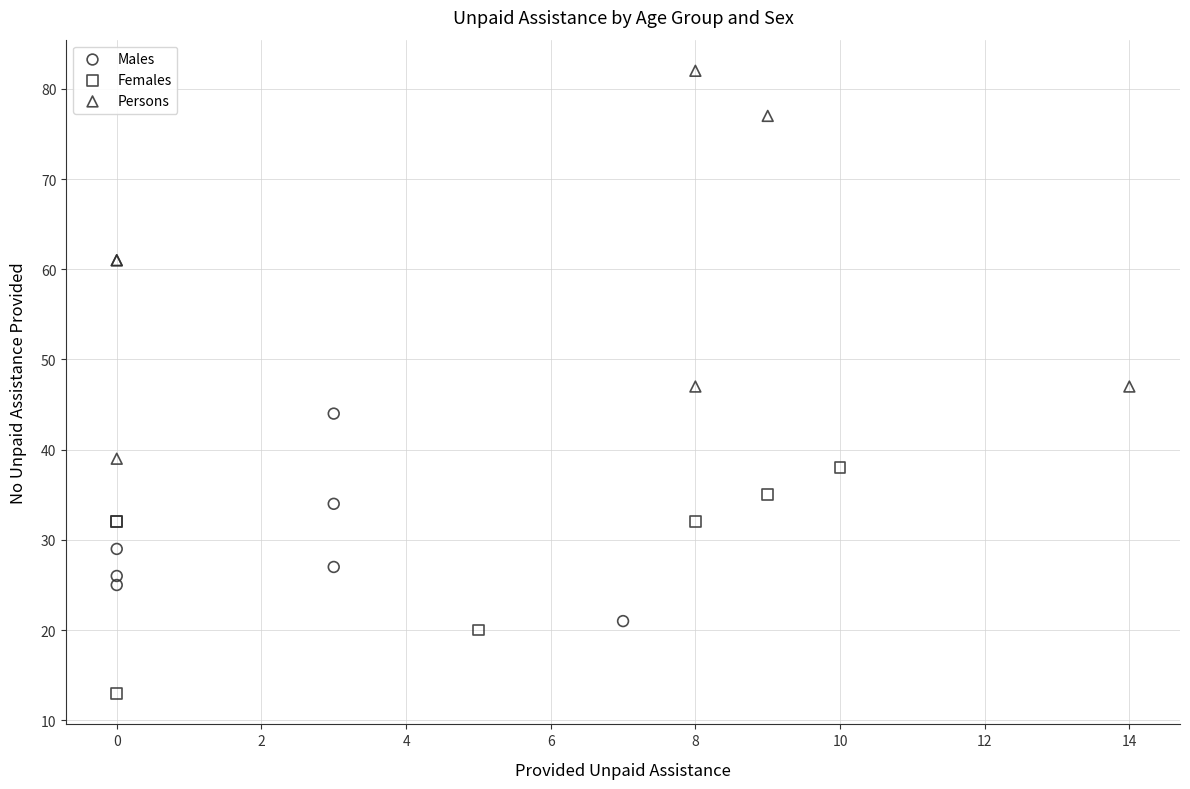

Which series contains the highest Y value?

Persons